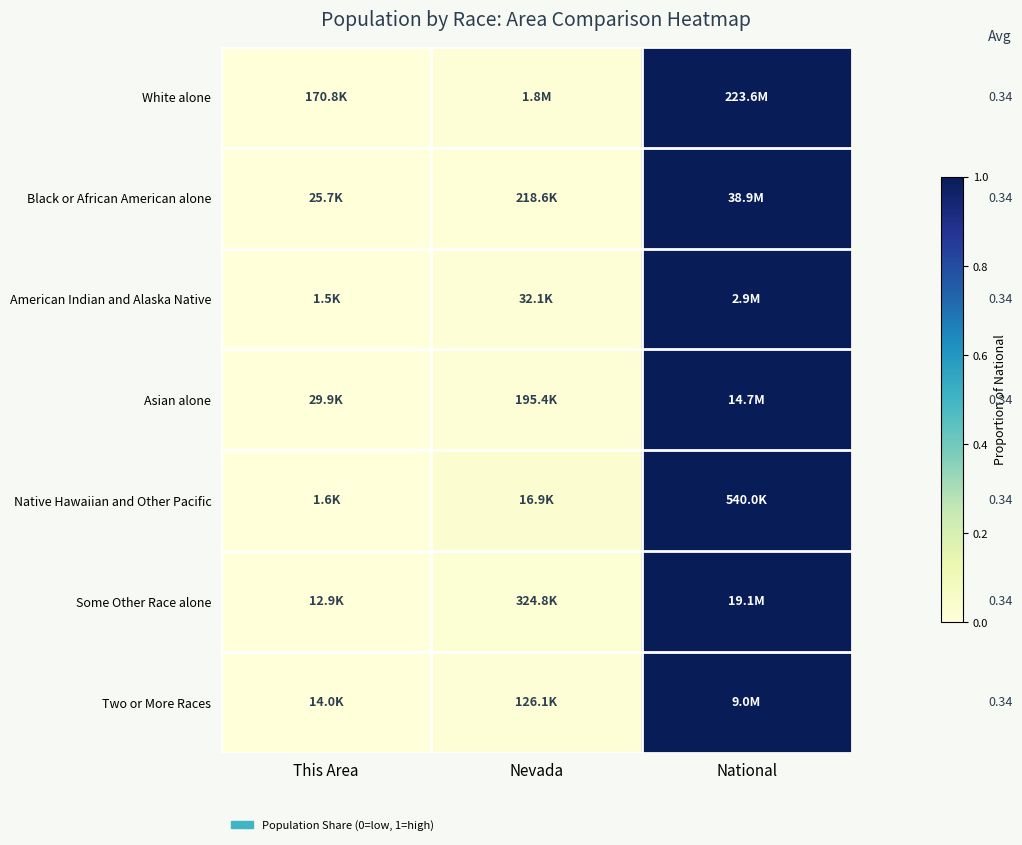

How many categories are shown in the chart?

3